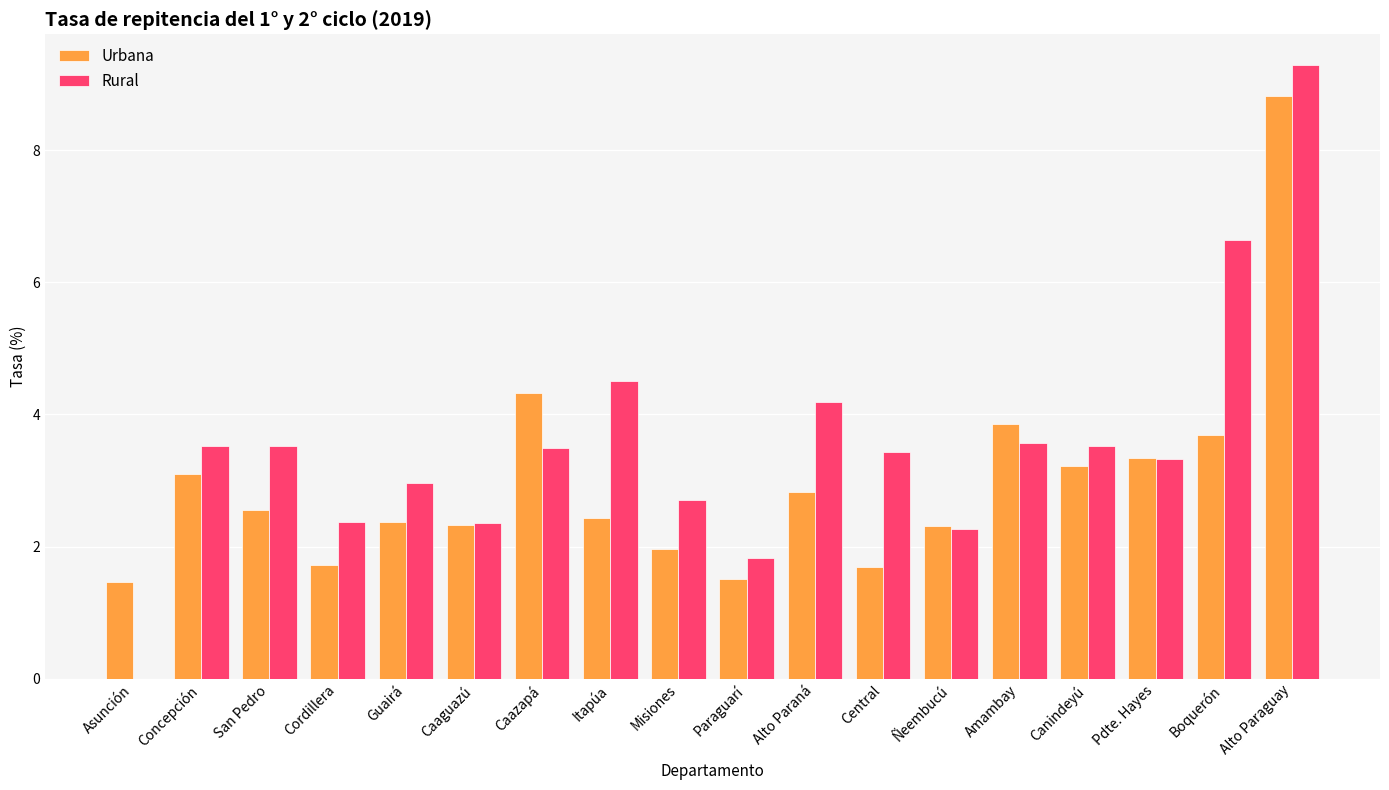

True or false: Rural has a value of 6.7 at Itapúa.

False